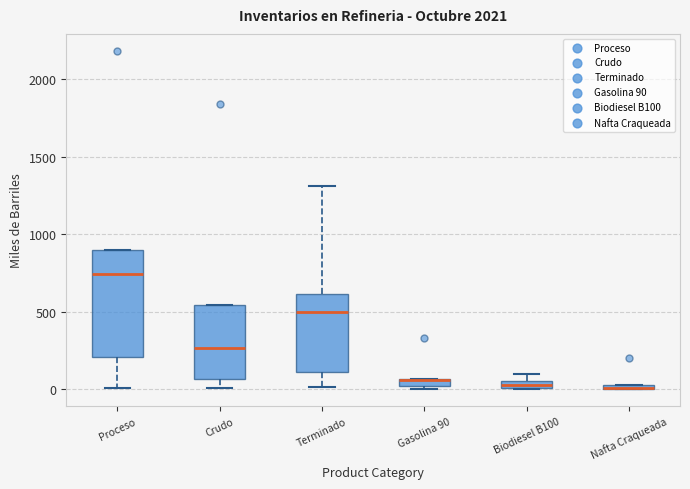

Comparing the boxes themselves (not the whiskers), which one is the tallest?

Proceso